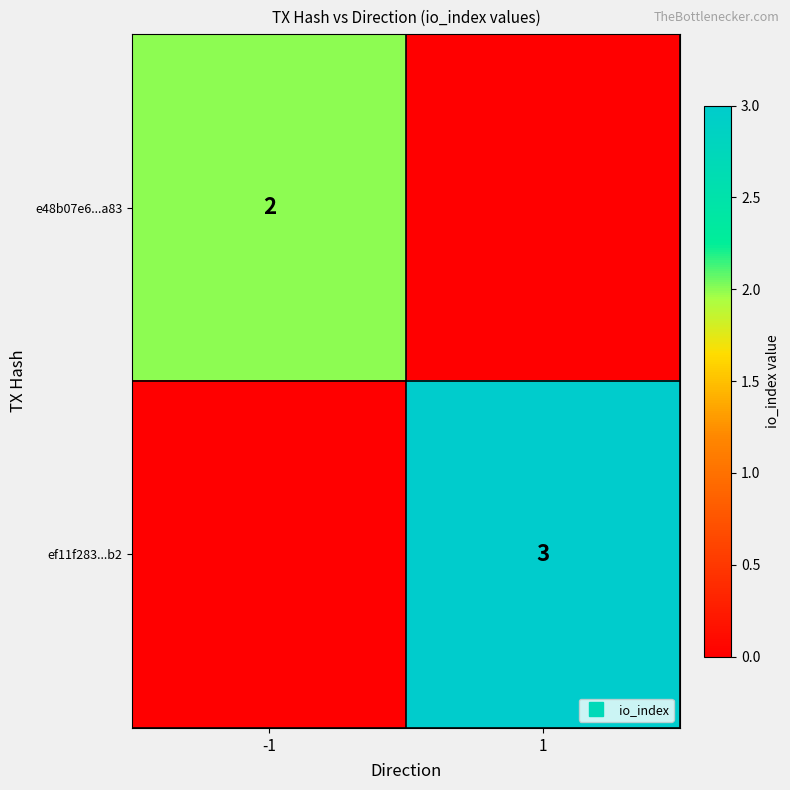

List the series in order of their overall mean, highest first.

ef11f283...b2, e48b07e6...a83